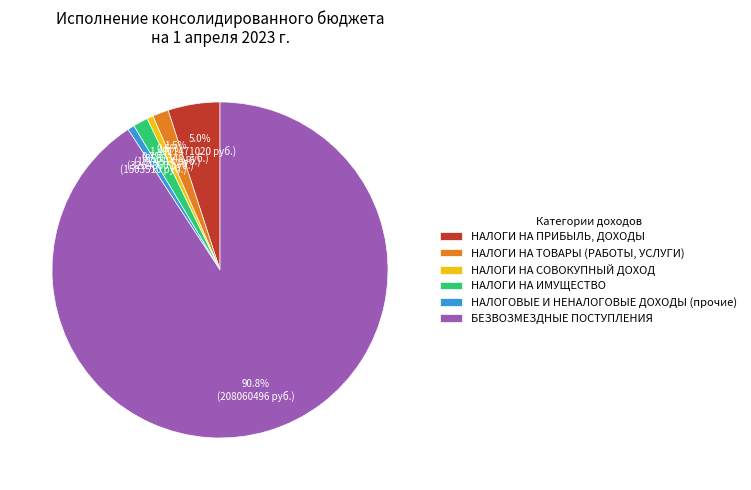

Which slice represents more than half of the pie?

БЕЗВОЗМЕЗДНЫЕ ПОСТУПЛЕНИЯ